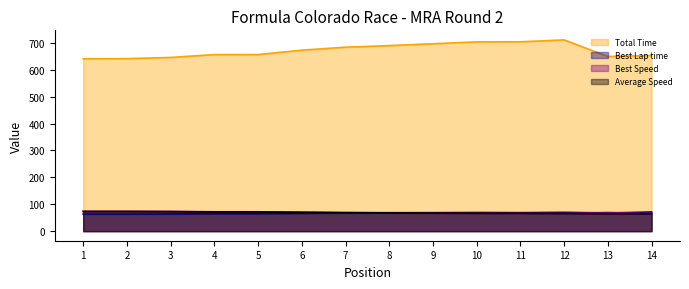

True or false: Best Lap time and Total Time intersect in this chart.

False